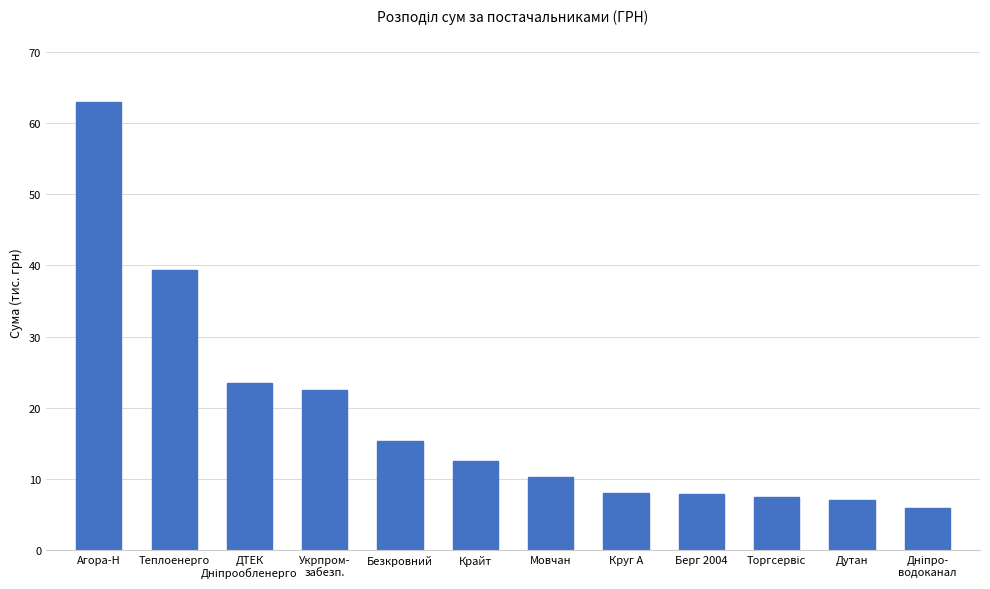

How many bars are there in total?

12